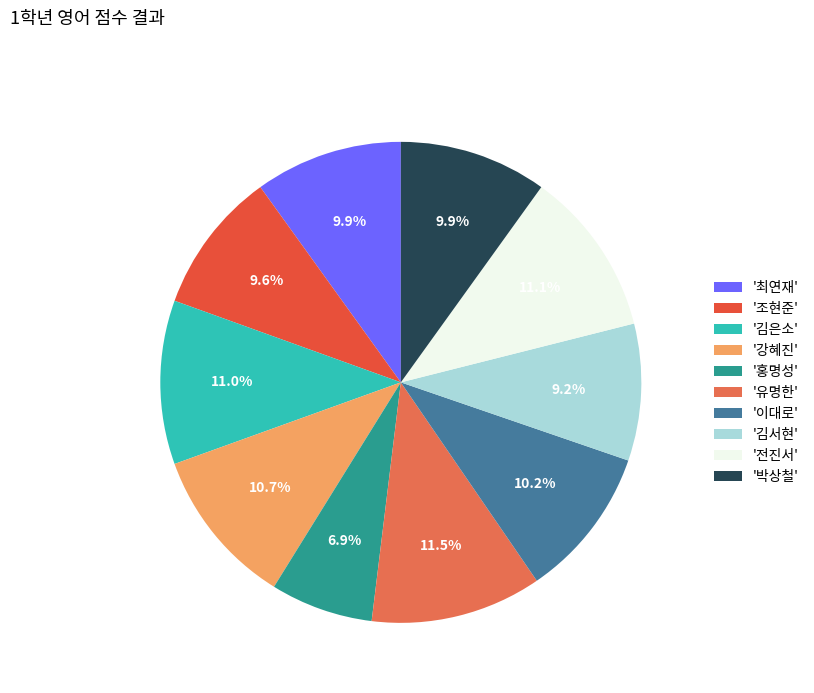

How many segments does this pie chart have?

10